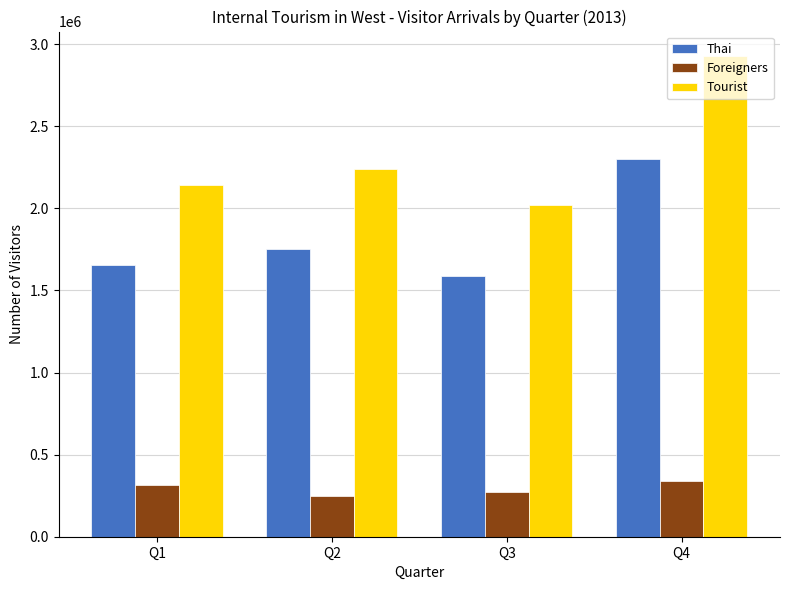

At which category does the chart reach its peak across all series?

Q4